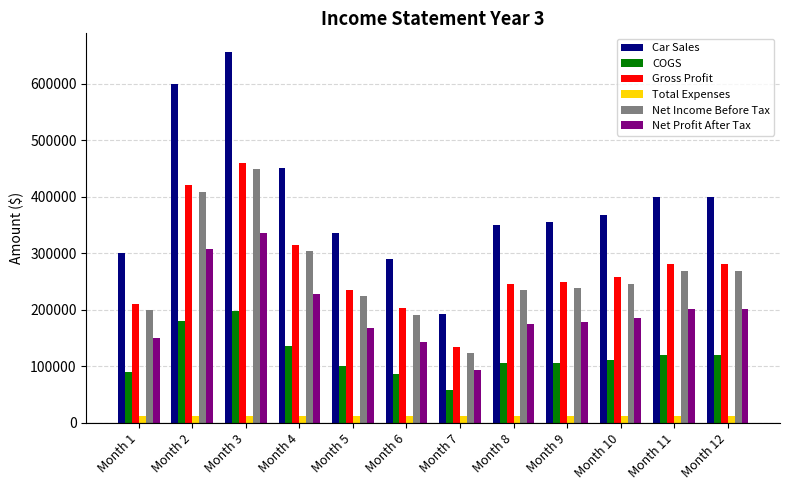

Which series changed the most between Month 1 and Month 12?

Car Sales